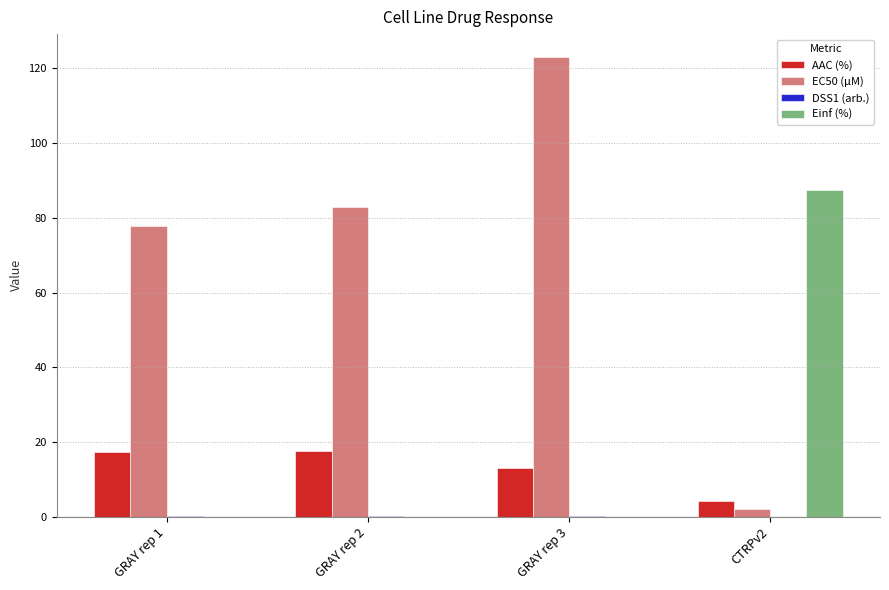

How many groups of bars are there?

4